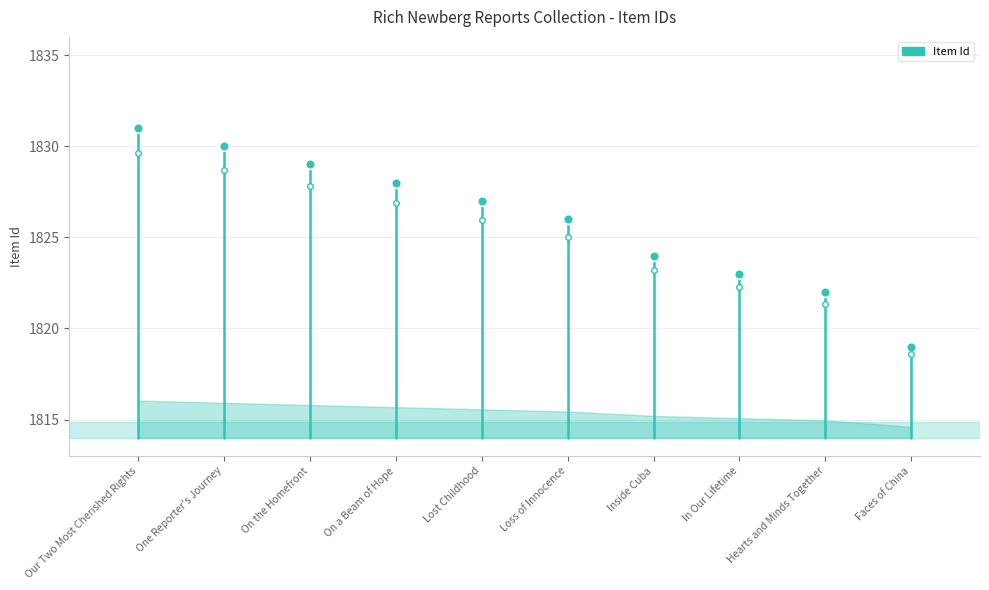

What is the smallest value displayed?

1814.6